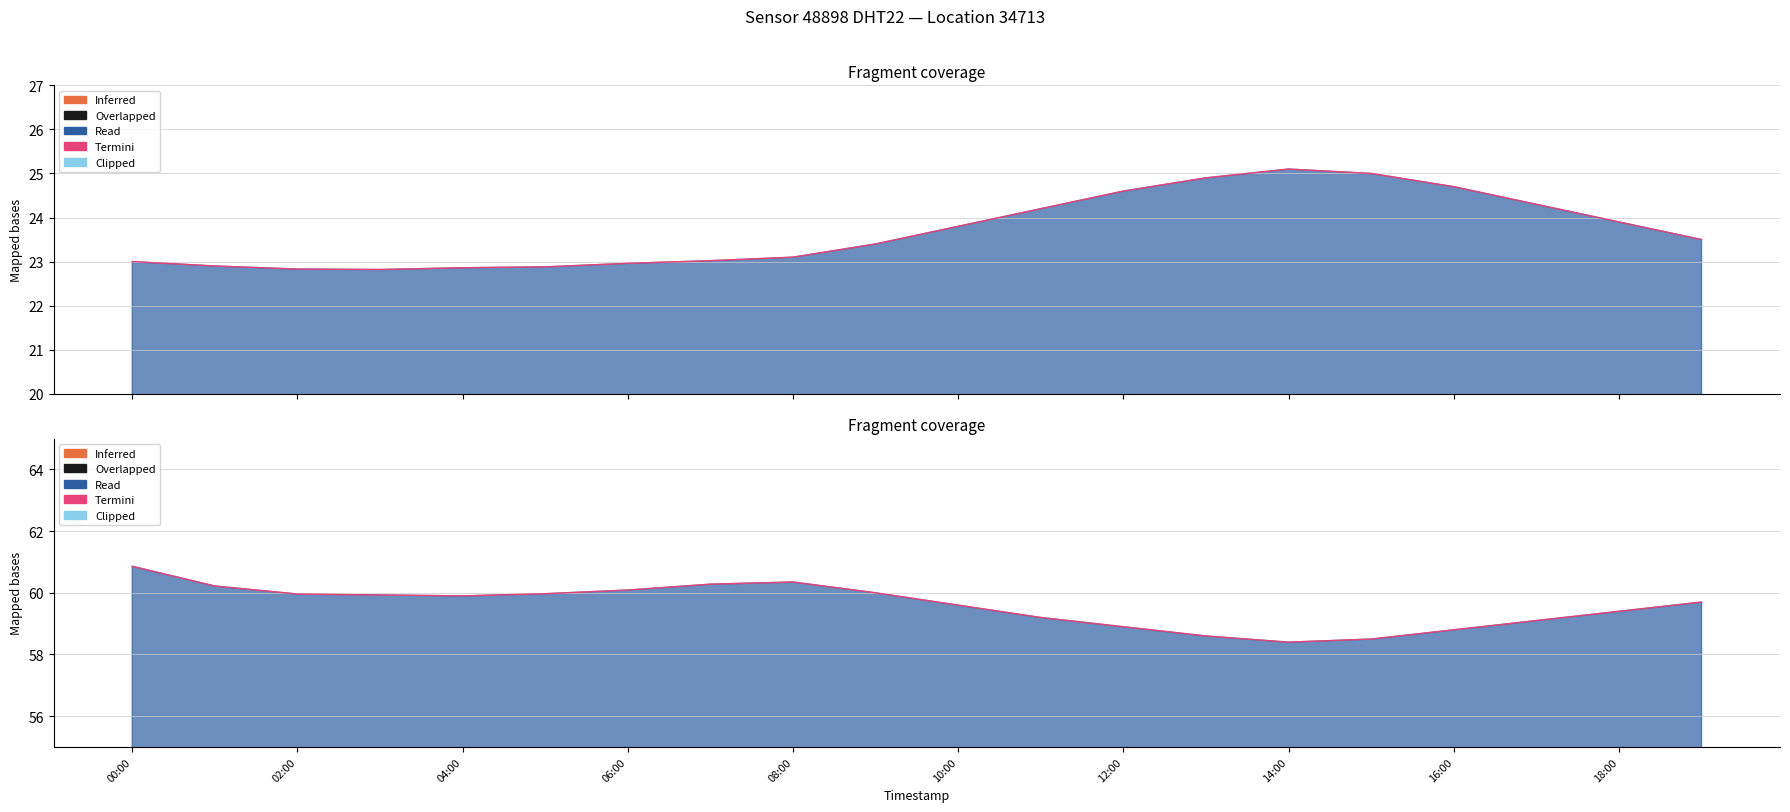

Where is the first local maximum for temperature_line?

14:00